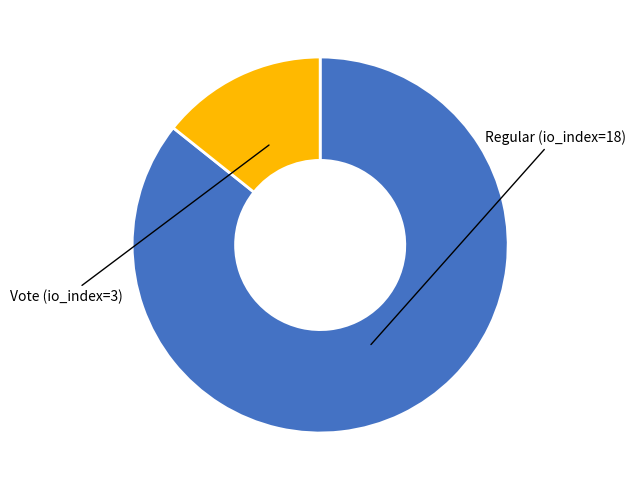

Is there any slice that represents more than half of the pie?

Yes